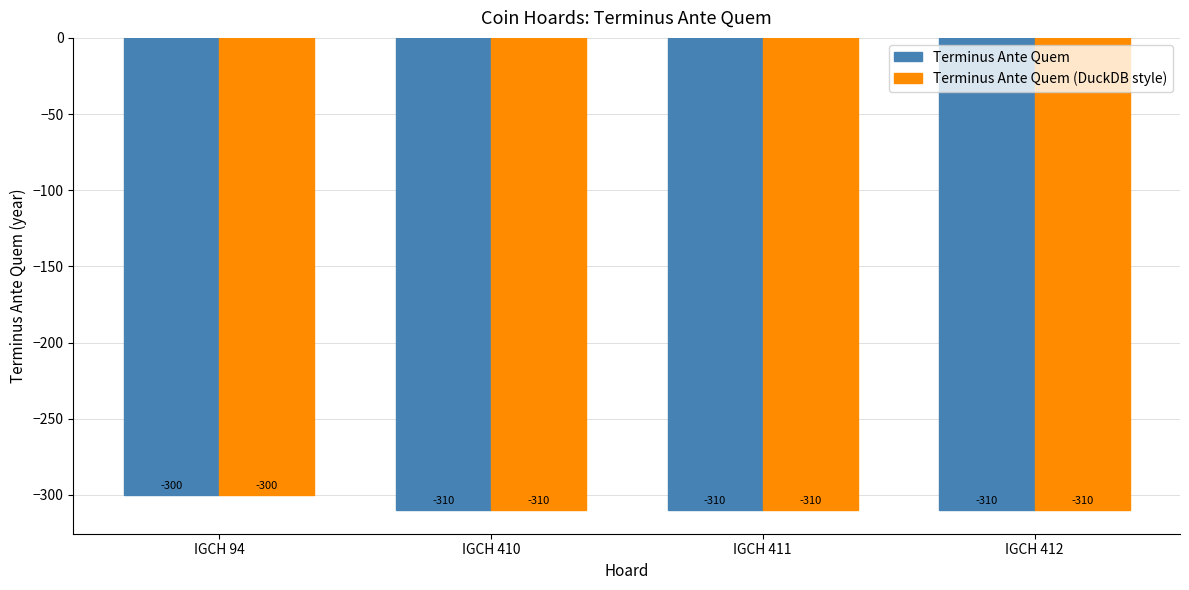

How many categories are shown in the chart?

4